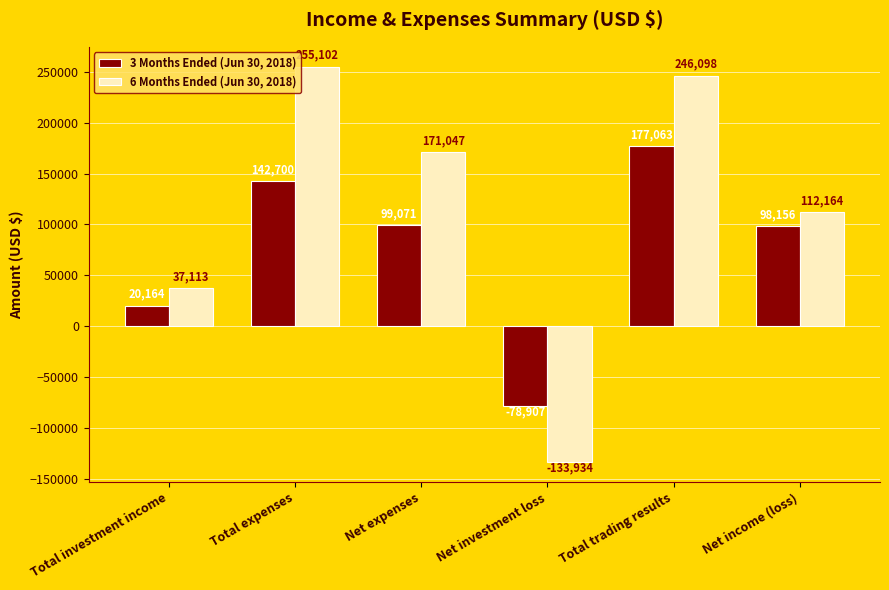

Which label corresponds to the largest value in the chart?

Total expenses